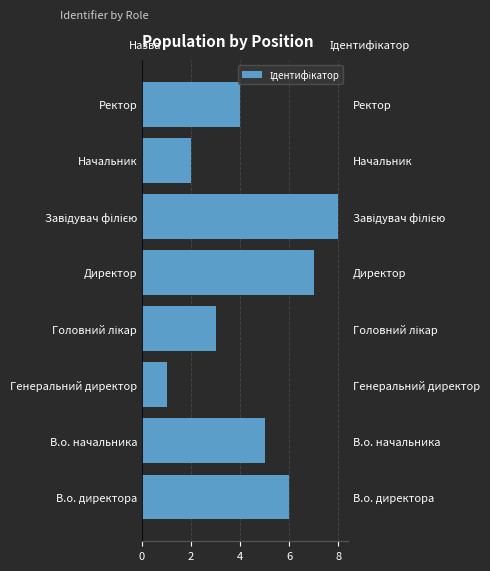

What is the smallest value displayed?

1